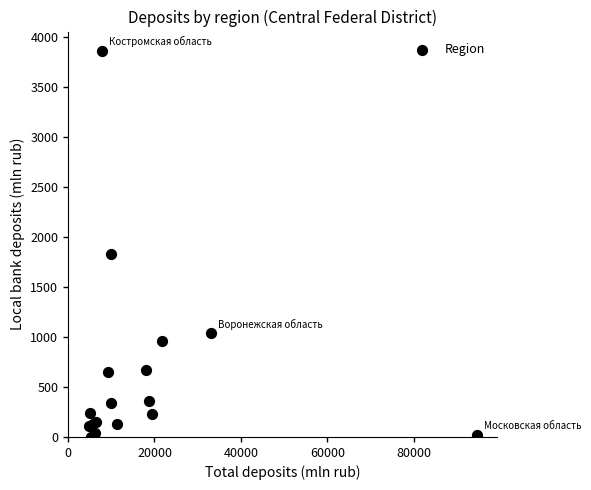

What Y value in the scatter plot is closest to 1929?

1833